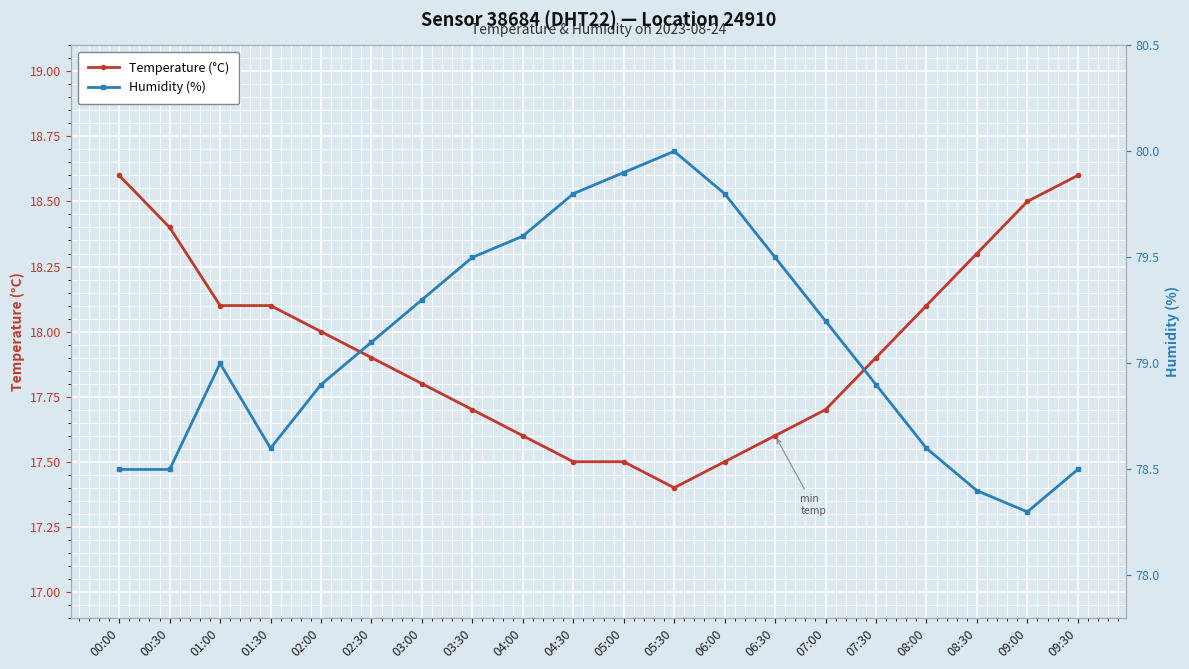

What is the difference between the second highest and minimum values in the Humidity (%) series?

1.6